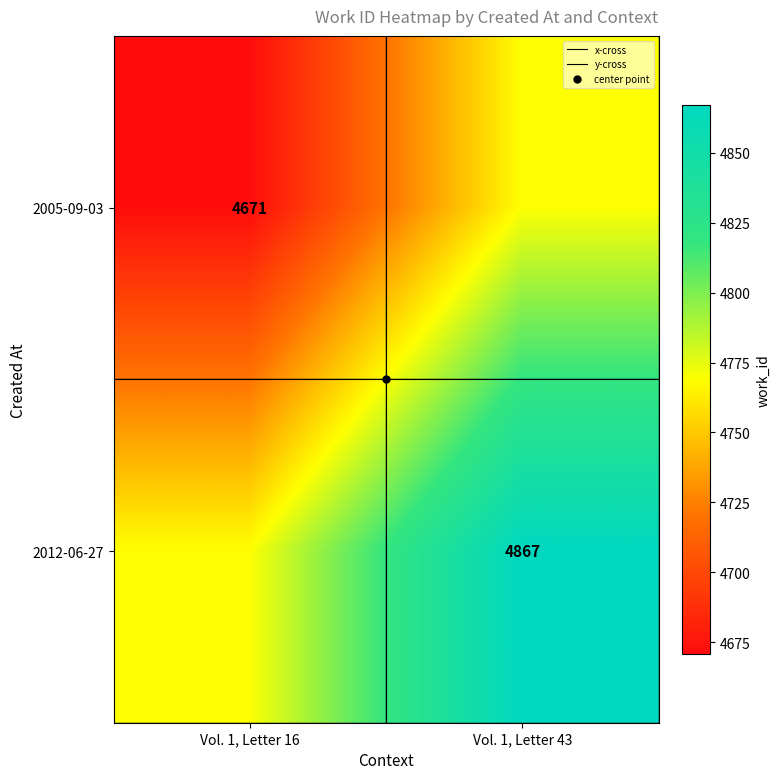

How many series are shown in this chart?

4